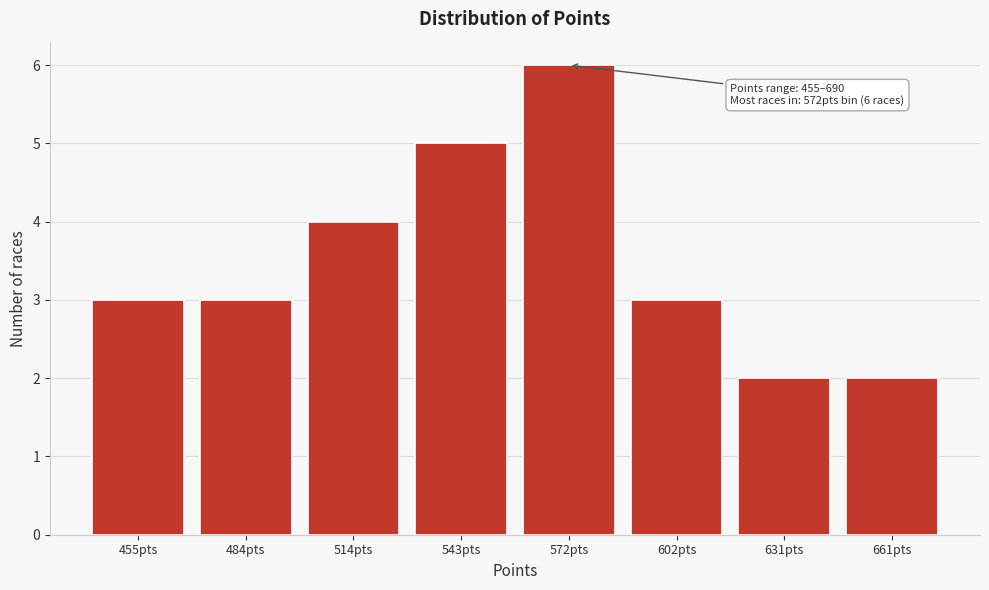

Reading right to left, transcribe all the data shown in this chart.

661pts=2	631pts=2	602pts=3	572pts=6	543pts=5	514pts=4	484pts=3	455pts=3